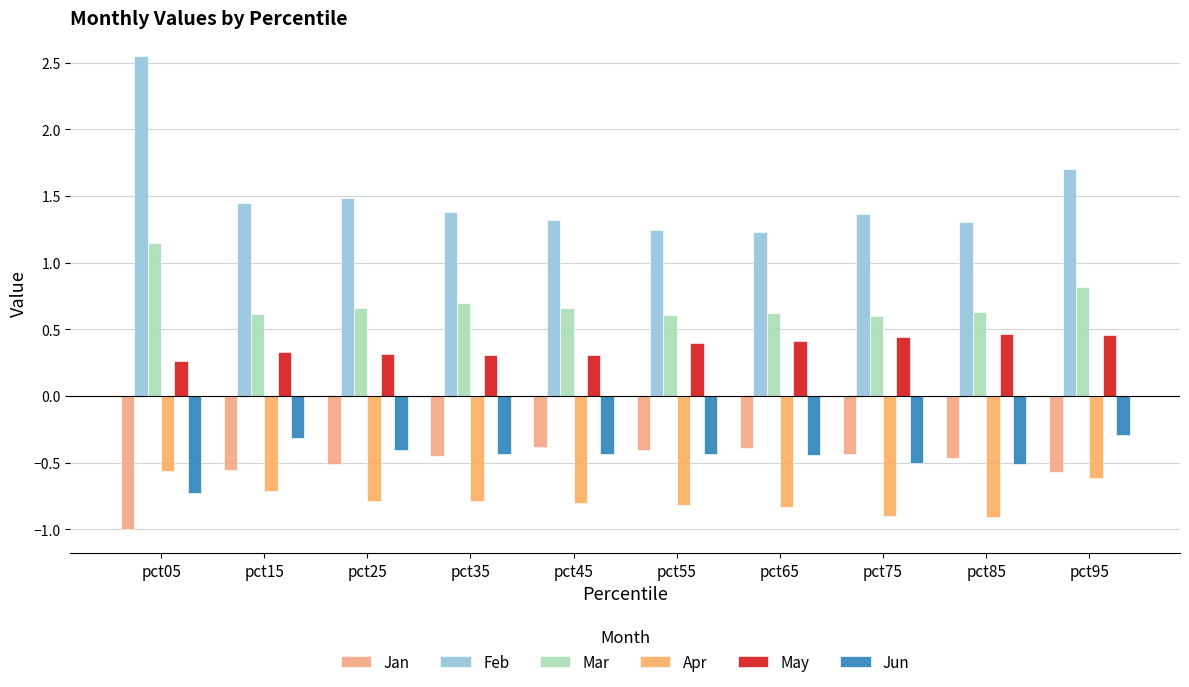

Rank the series by their maximum value, from lowest to highest.

Apr, Jan, Jun, May, Mar, Feb